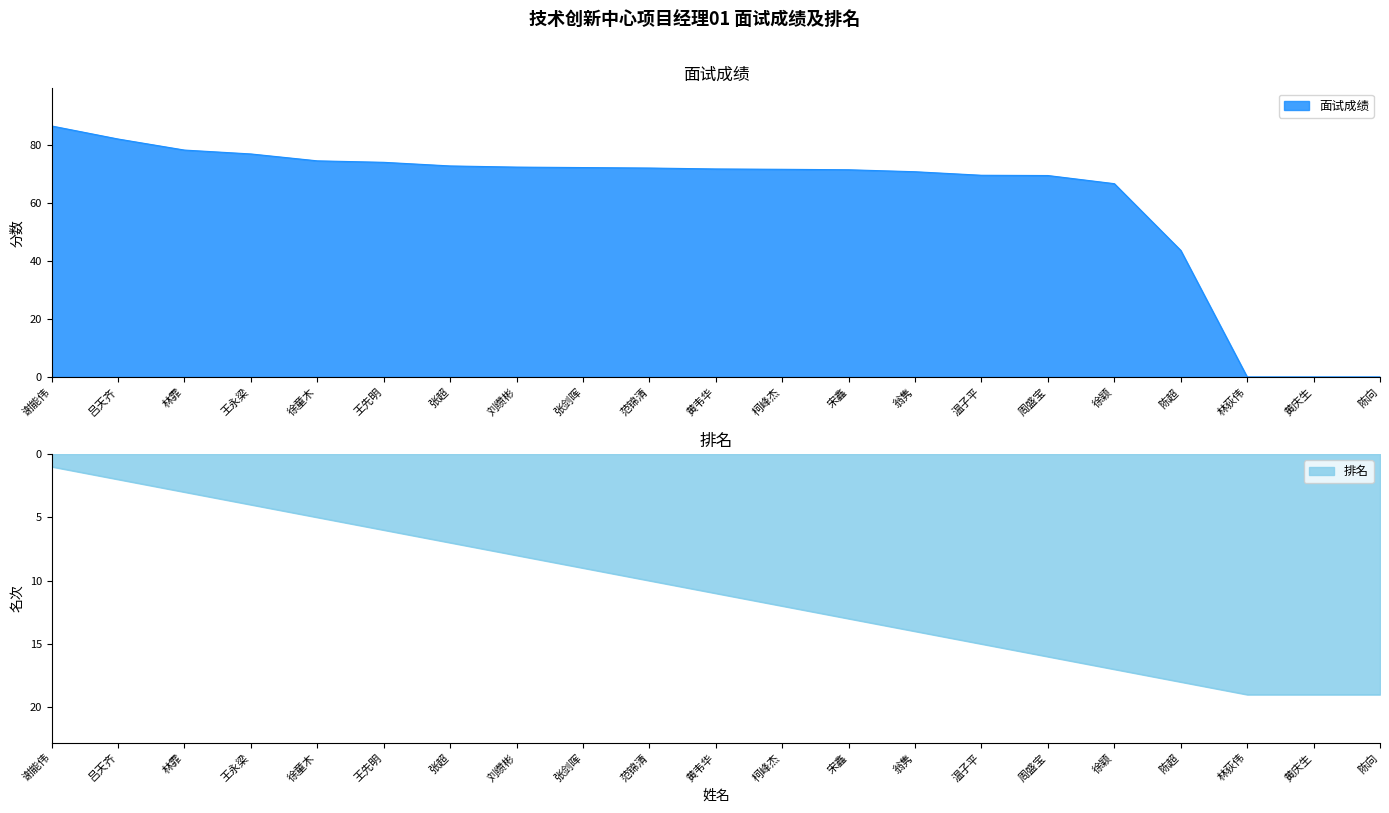

List the labels in order of 面试成绩 value, largest first.

谢能伟, 吕天齐, 林霏, 王永梁, 徐童木, 王先明, 张超, 刘缵彬, 张剑晖, 范锦清, 黄韦华, 柯峰杰, 宋鑫, 翁隽, 温子平, 周盛宝, 徐颖, 陈超, 林荻伟, 黄庆生, 陈向